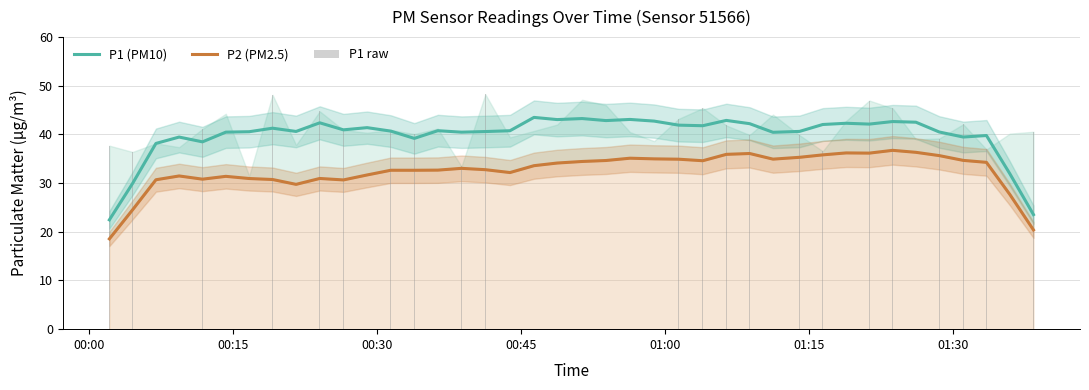

Count the number of data series in this chart.

3